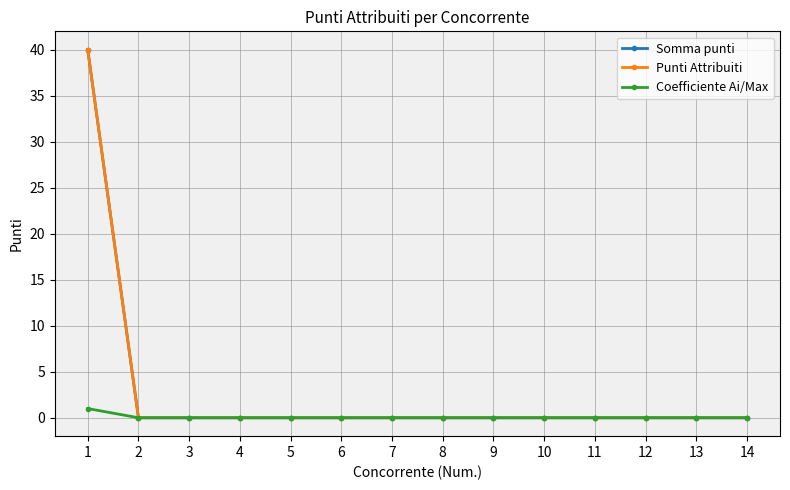

What is the highest value of the Coefficiente Ai/Max series?

1